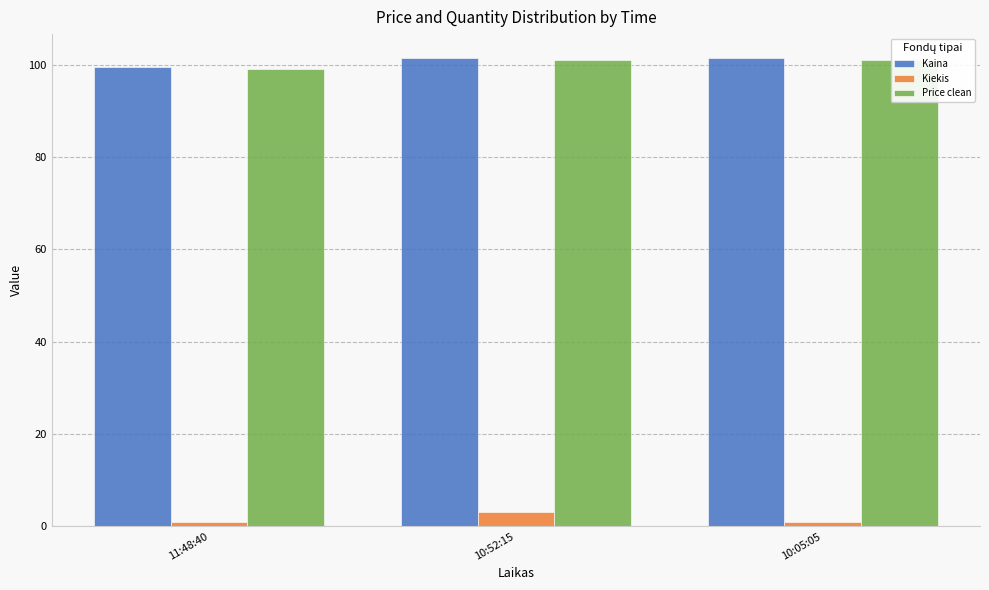

Are the bars grouped side by side (vs. stacked)?

Yes